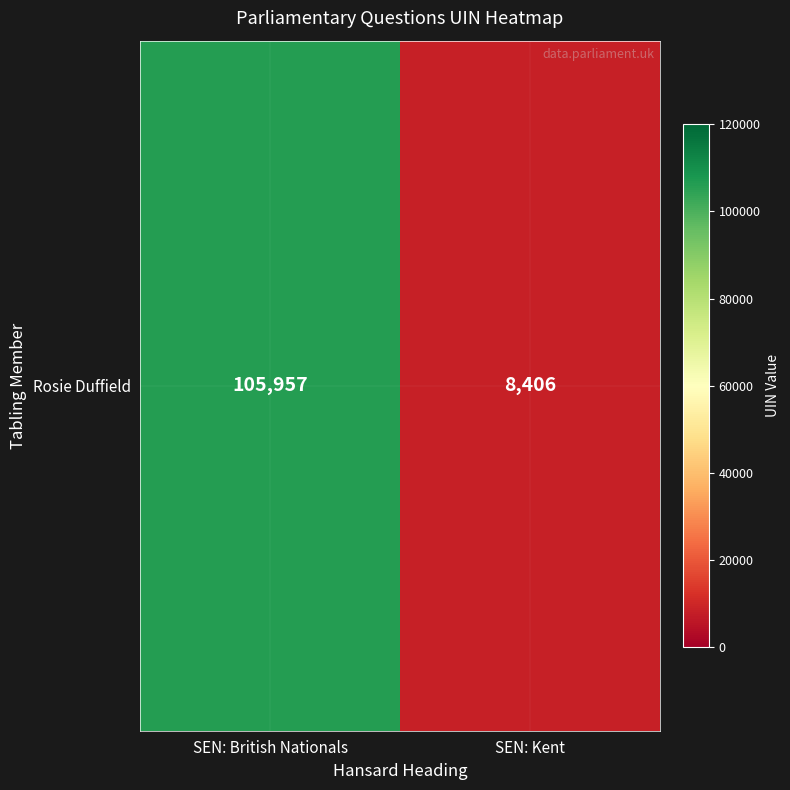

Where is the data nearest to the value 57181?

SEN: Kent